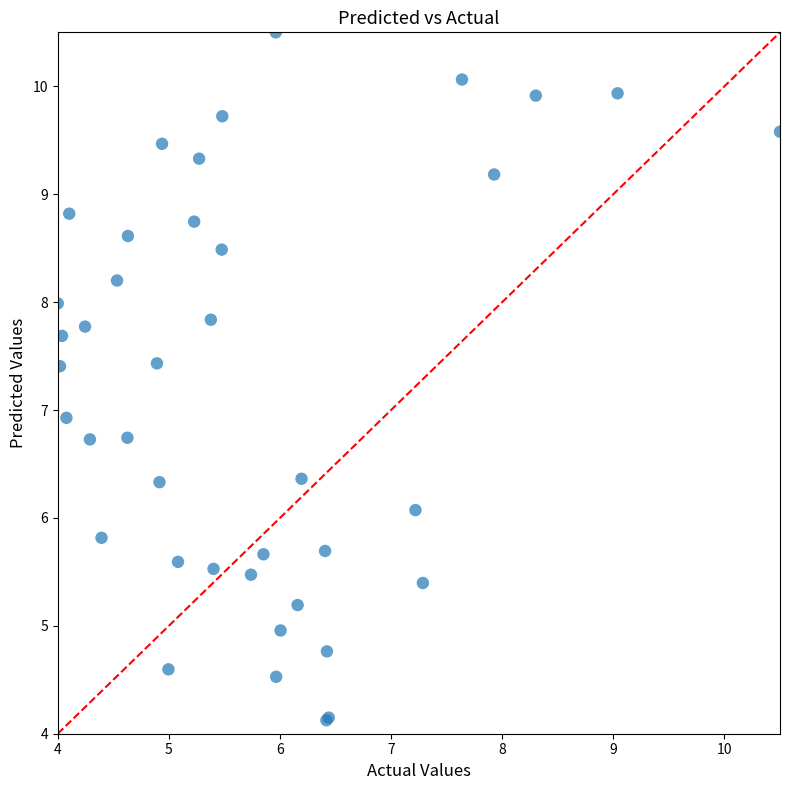

What Y value in the scatter plot is closest to 7?

6.9